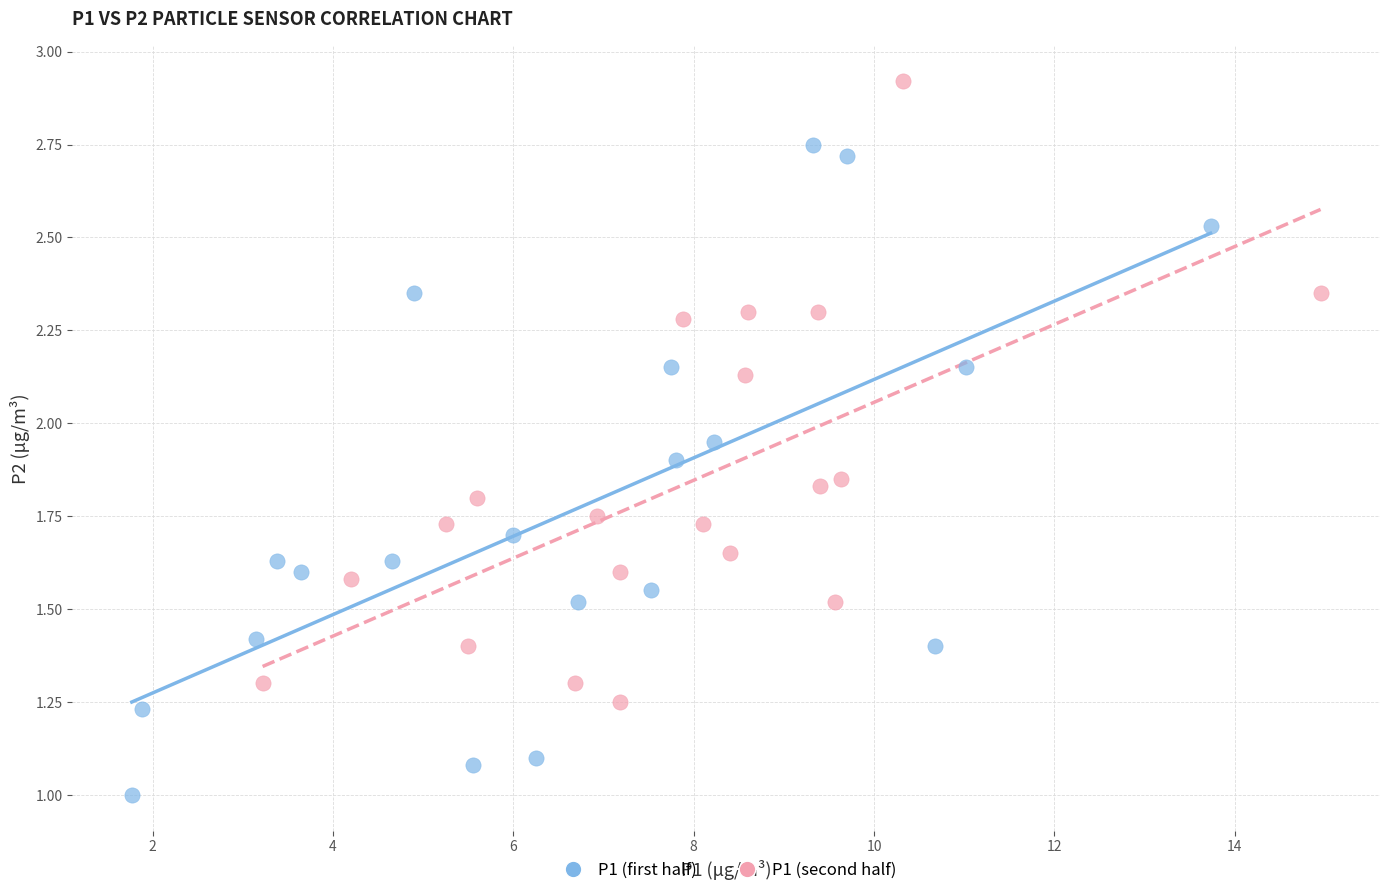

Which series contains the highest Y value?

P1 (second half)